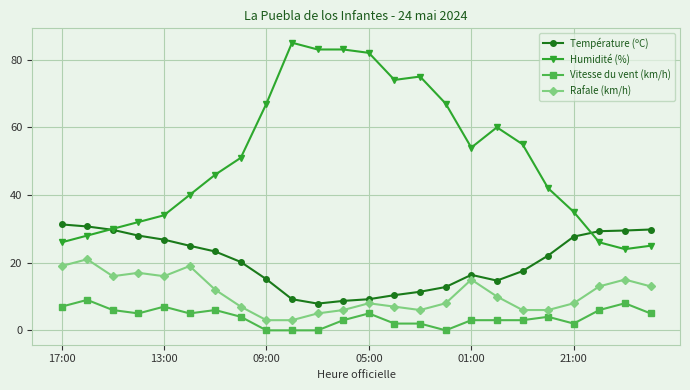

Which series has the largest total across all categories?

Humidité (%)